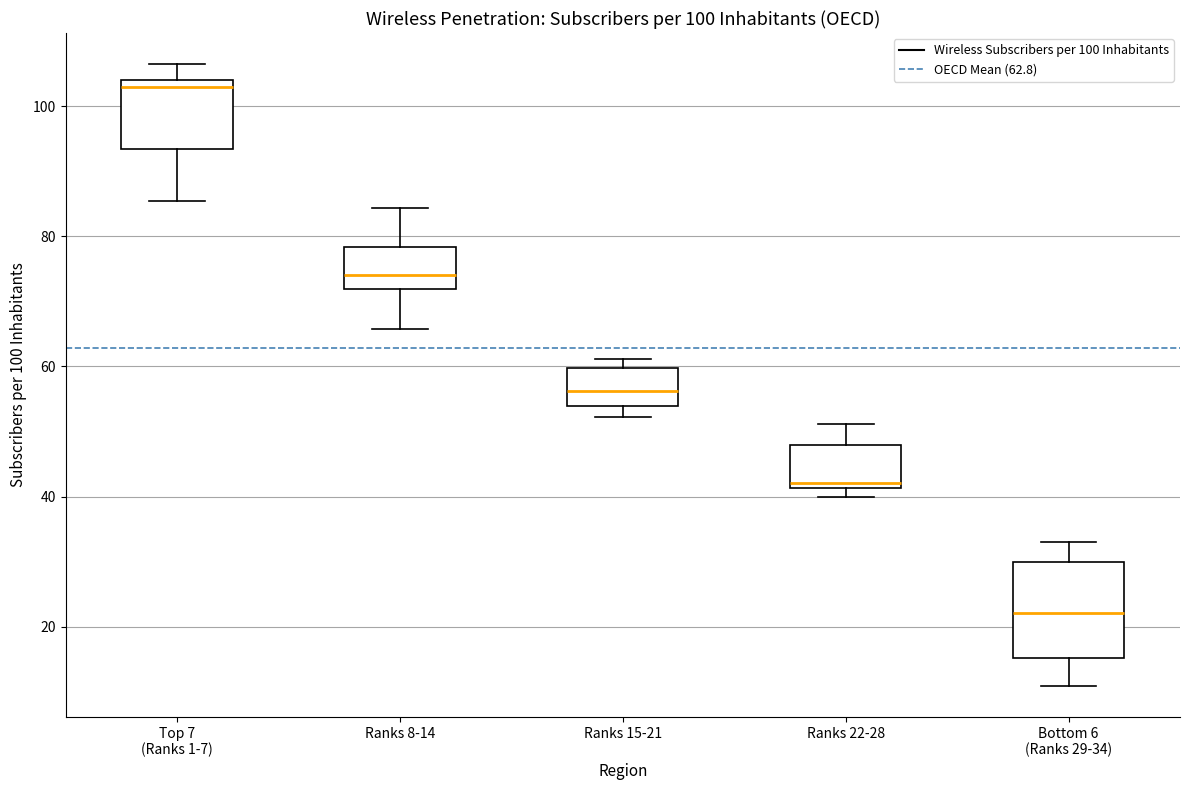

Which box has the highest median line?

Top 7 (Ranks 1-7)